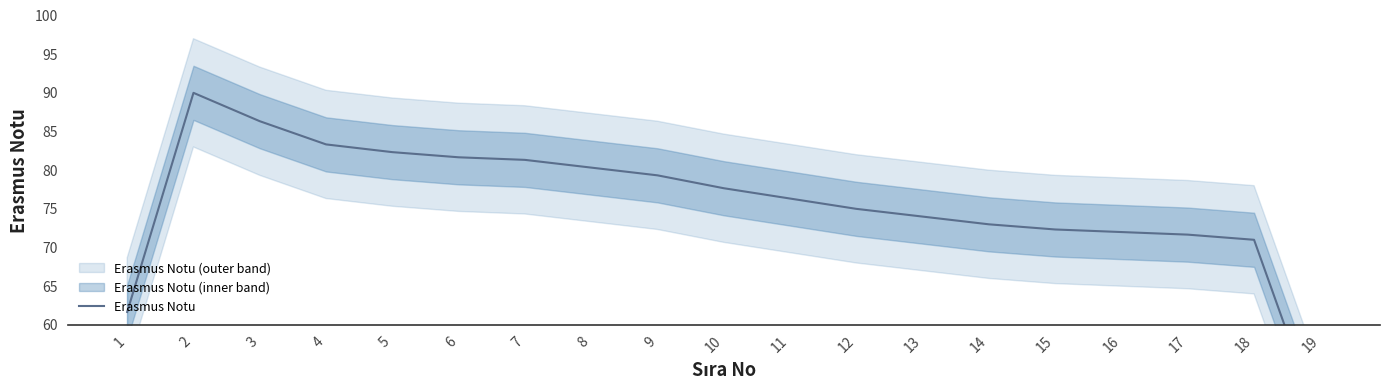

At which category does the data reach its first local peak?

2